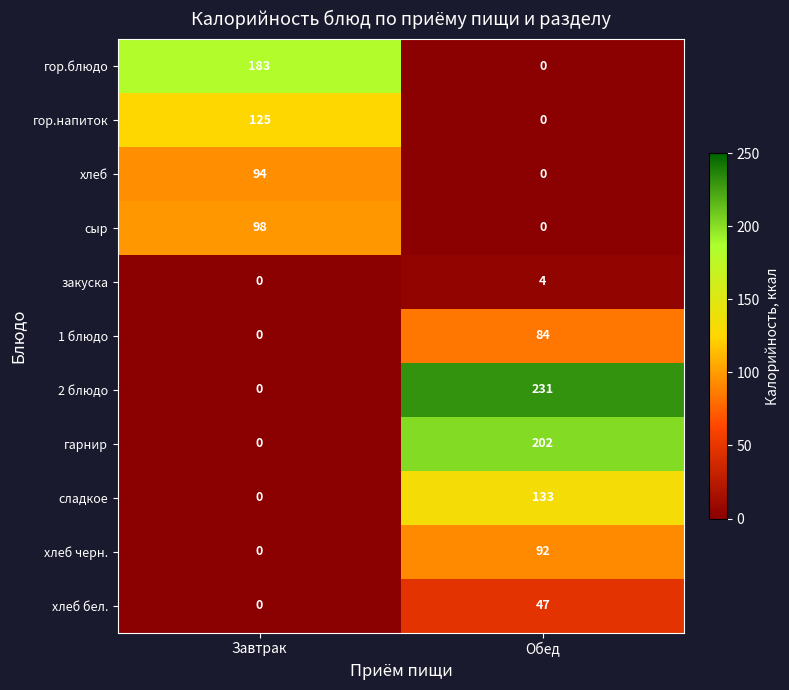

What is the maximum value for хлеб бел.?

47